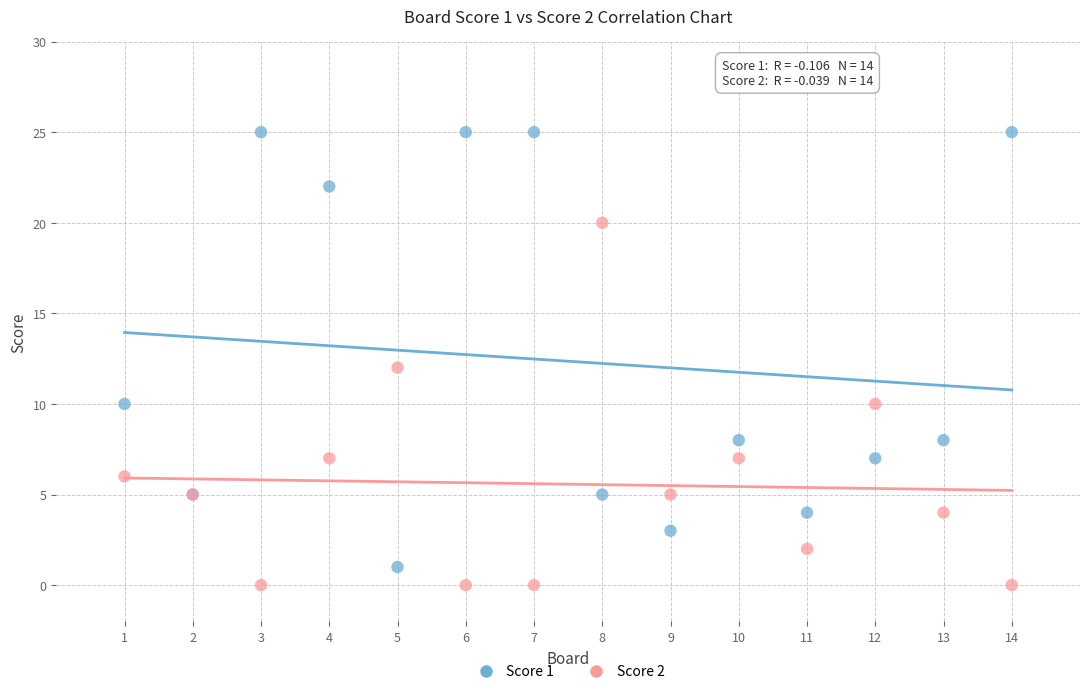

What are all the series names shown in the legend?

Score 1, Score 2